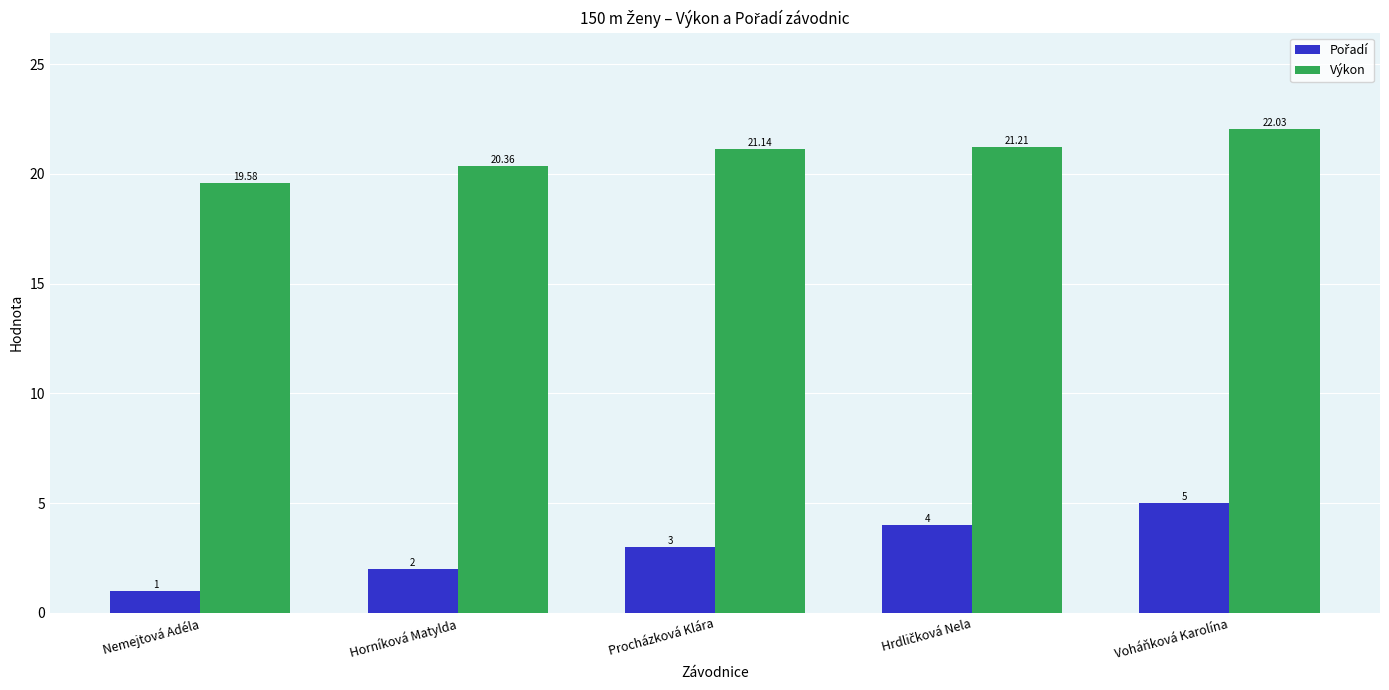

Which category has the lowest value across all series?

Nemejtová Adéla